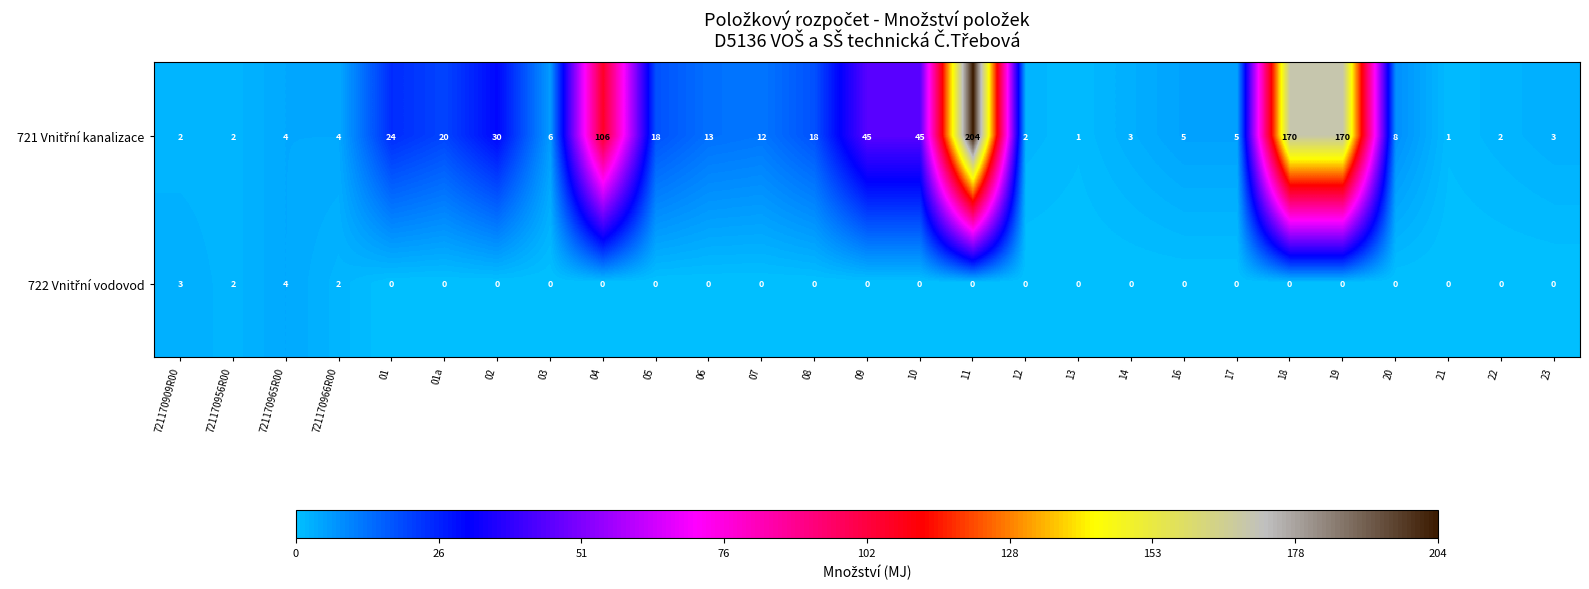

At which category is the sum across all series the highest?

11